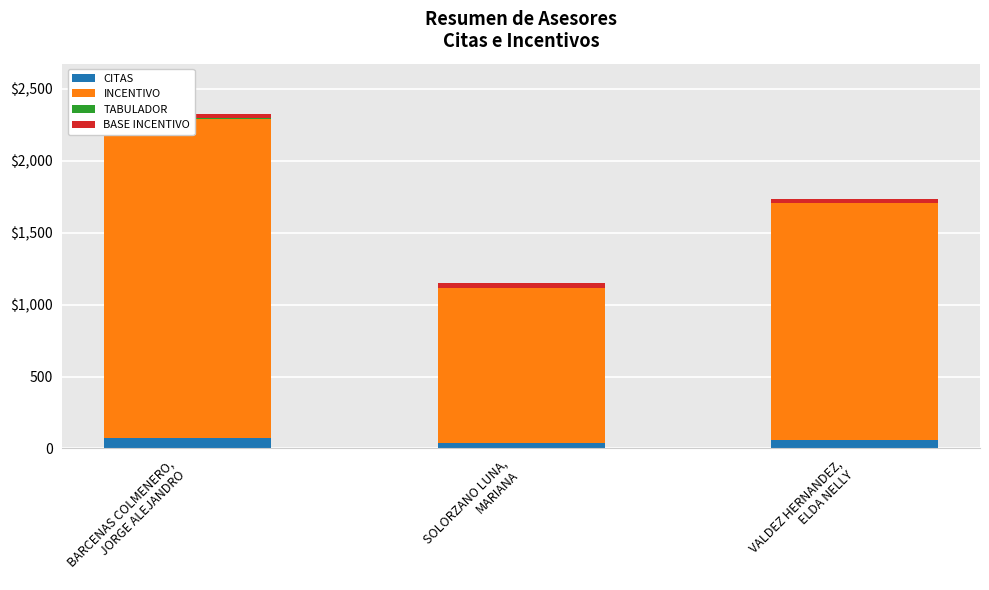

Which series has the largest total across all categories?

INCENTIVO